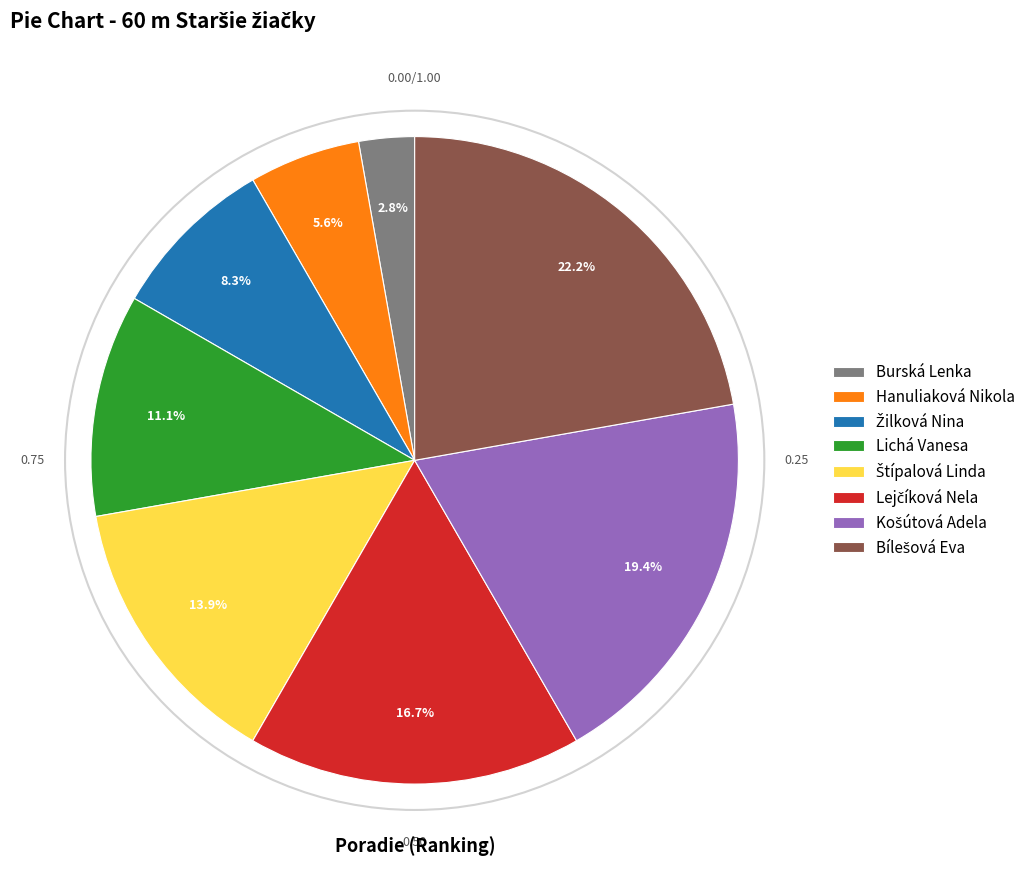

What is the smallest slice in the pie chart?

Burská Lenka